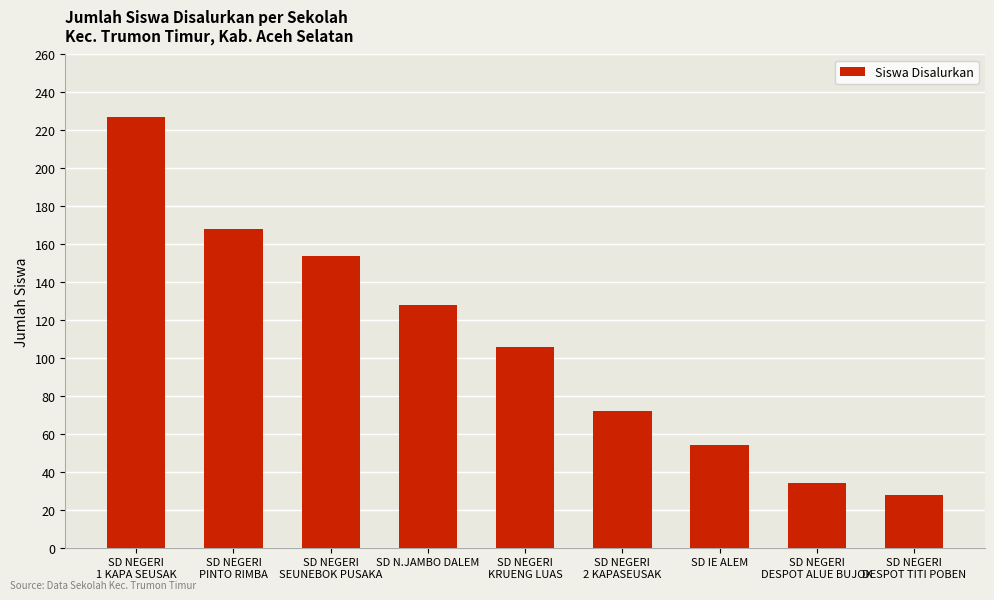

What is the change in value from SD NEGERI
KRUENG LUAS to SD NEGERI
DESPOT TITI POBEN?

-78